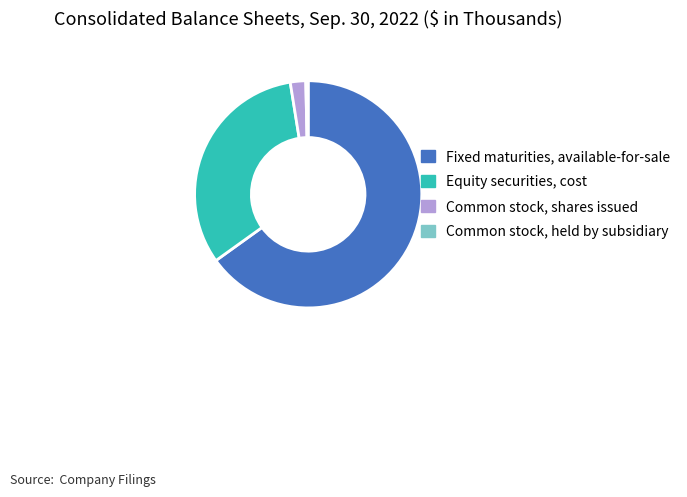

How many slices are in this pie chart?

4